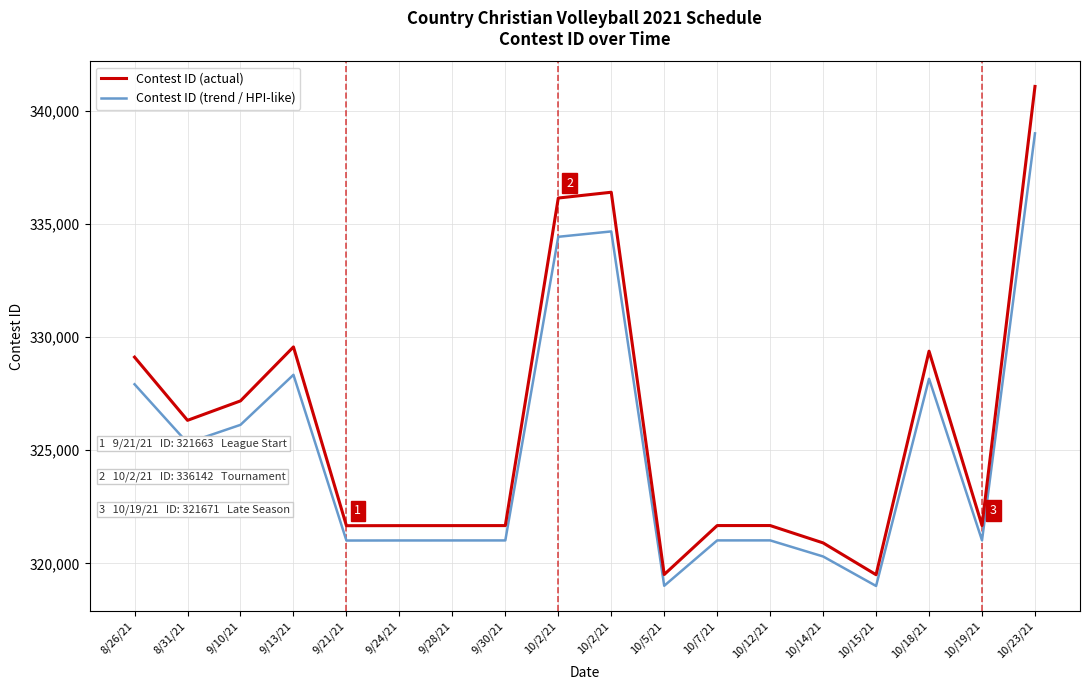

Rank the series at 9/24/21 from lowest to highest value.

Contest ID (trend / HPI-like), Contest ID (actual)